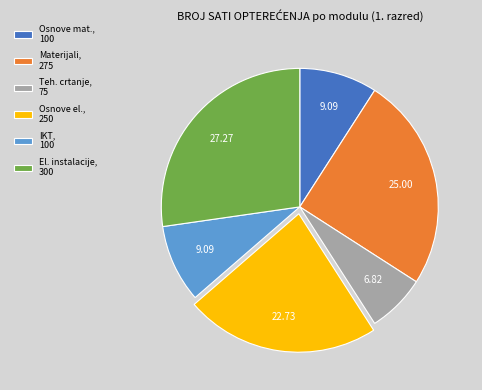

Is the sum of Teh. crtanje, 75 and IKT, 100 greater than half?

No